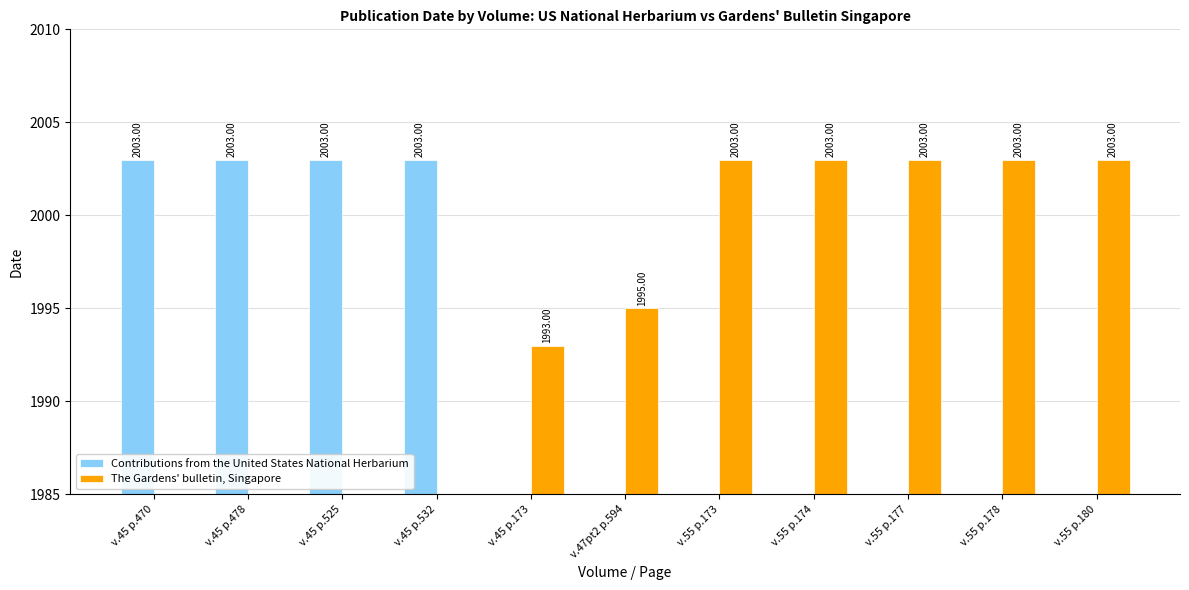

Where is Contributions from the United States National Herbarium nearest to the value 1001?

v.45 p.173